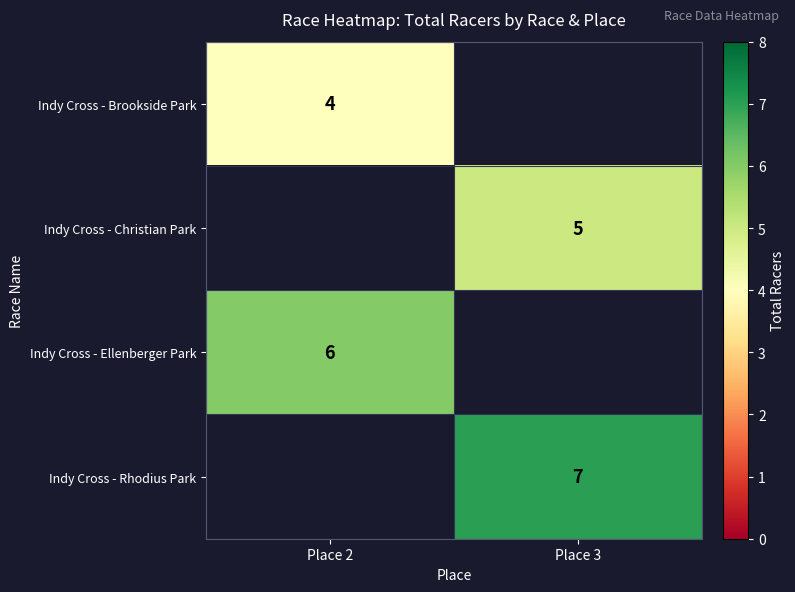

True or false: Indy Cross - Brookside Park has a value of 1 at Place 2.

False